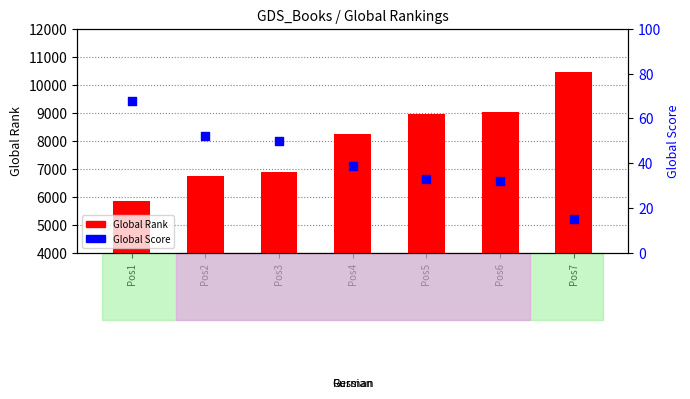

Which series has the largest total across all categories?

Global Rank